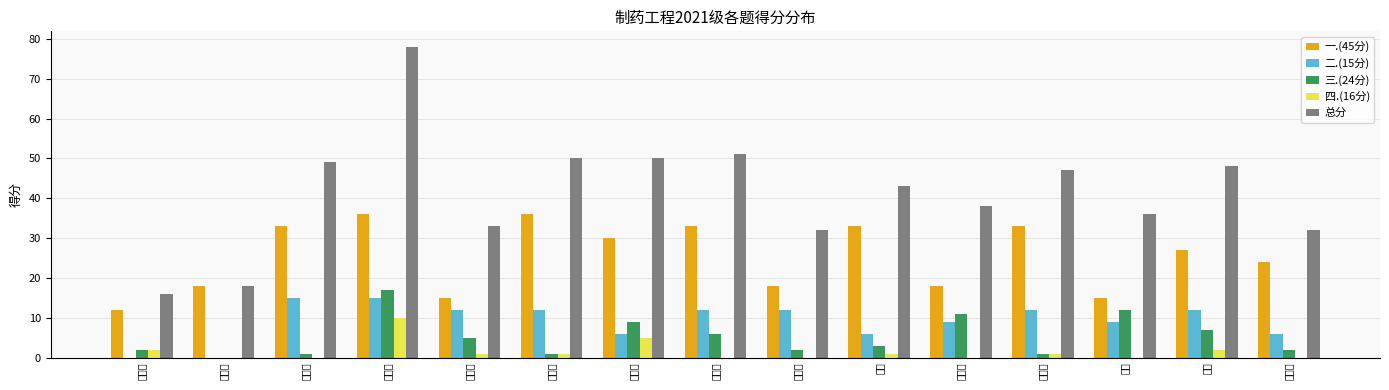

What is the label of the 10th bar from the right?

王钰荔